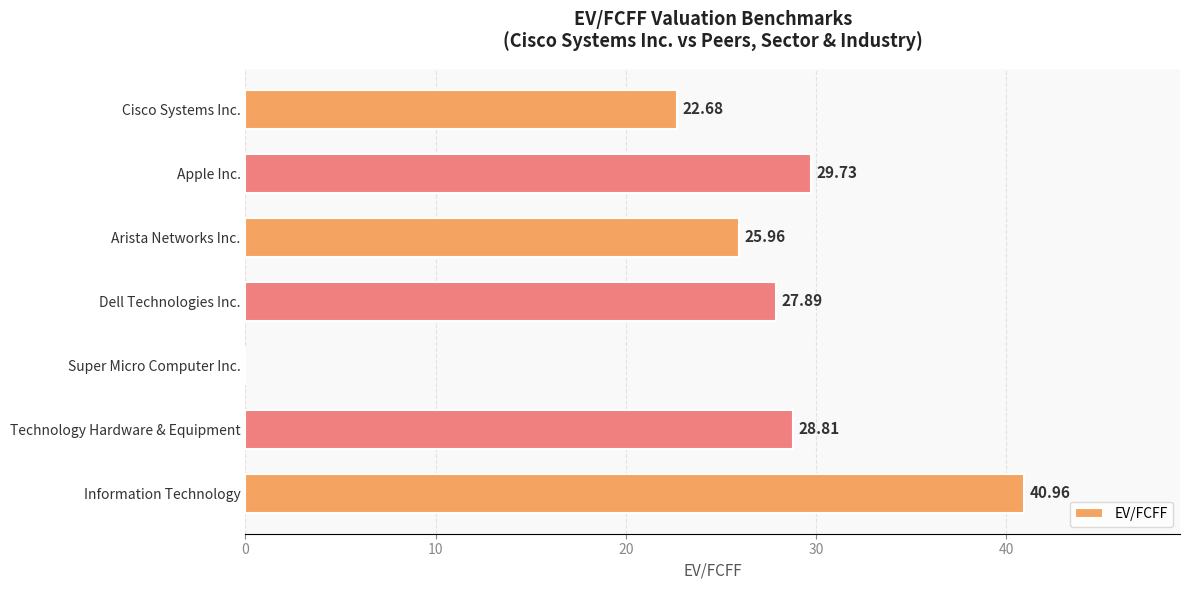

Are the bars grouped side by side (vs. stacked)?

No